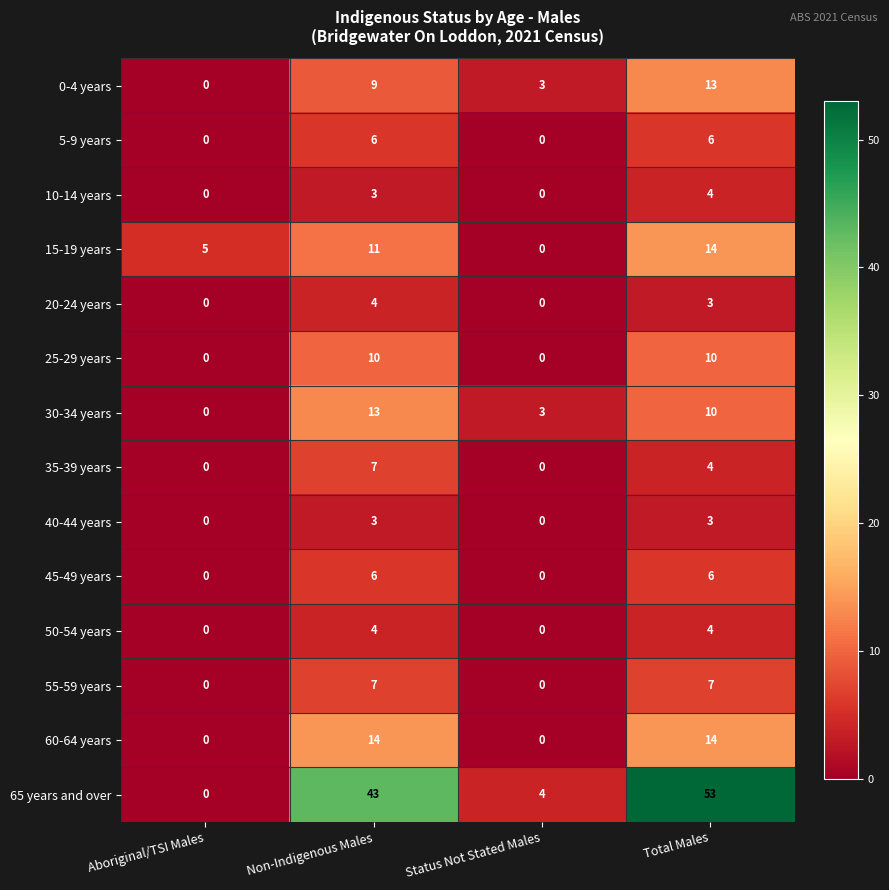

Where is 30-34 years nearest to the value 6?

Status Not Stated Males